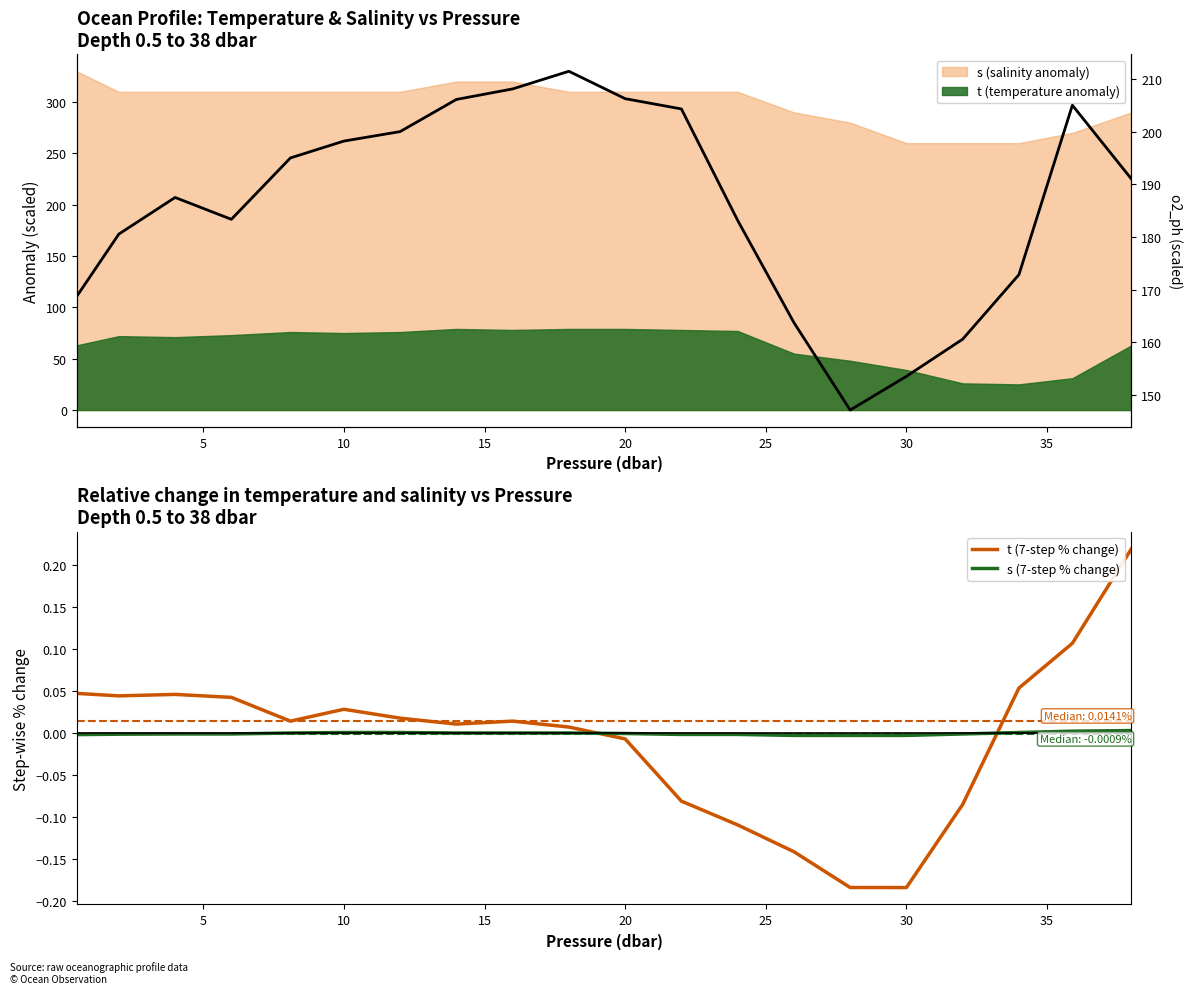

True or false: t (7-step % change) and s (7-step % change) cross at least once.

True